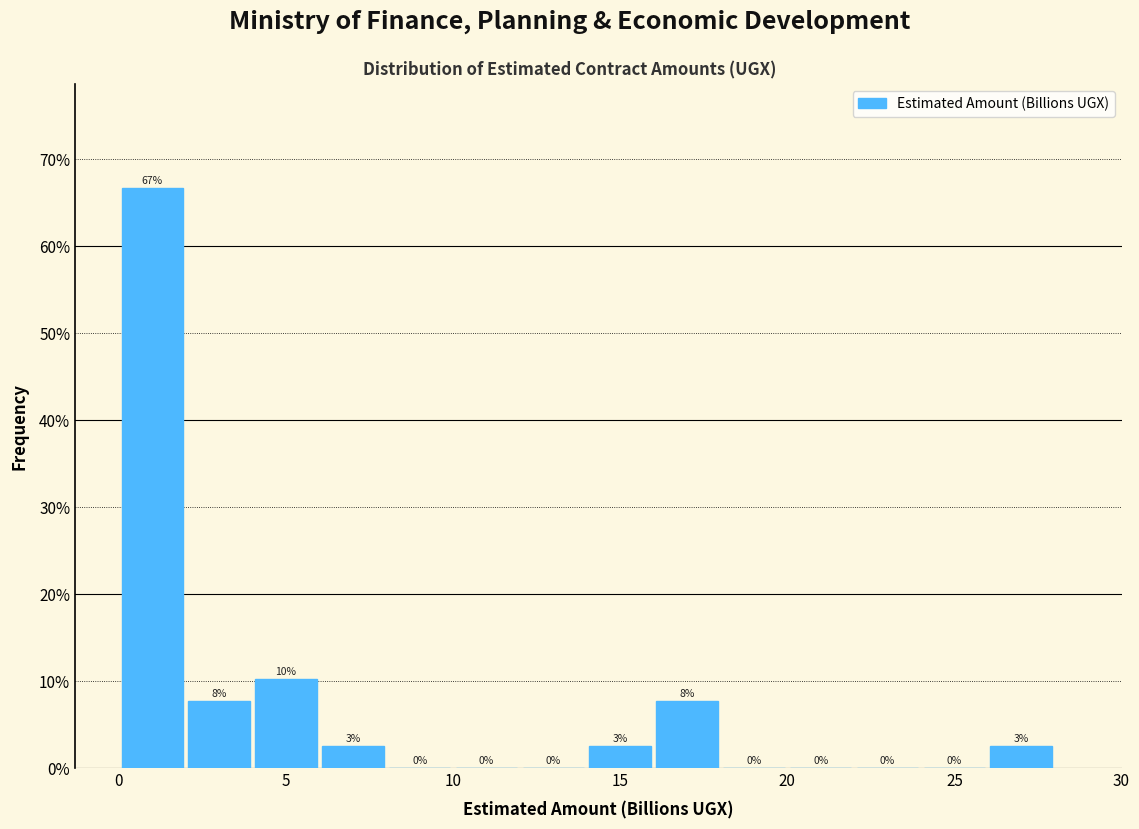

Which range on the x-axis has the tallest bar?

0 to 2